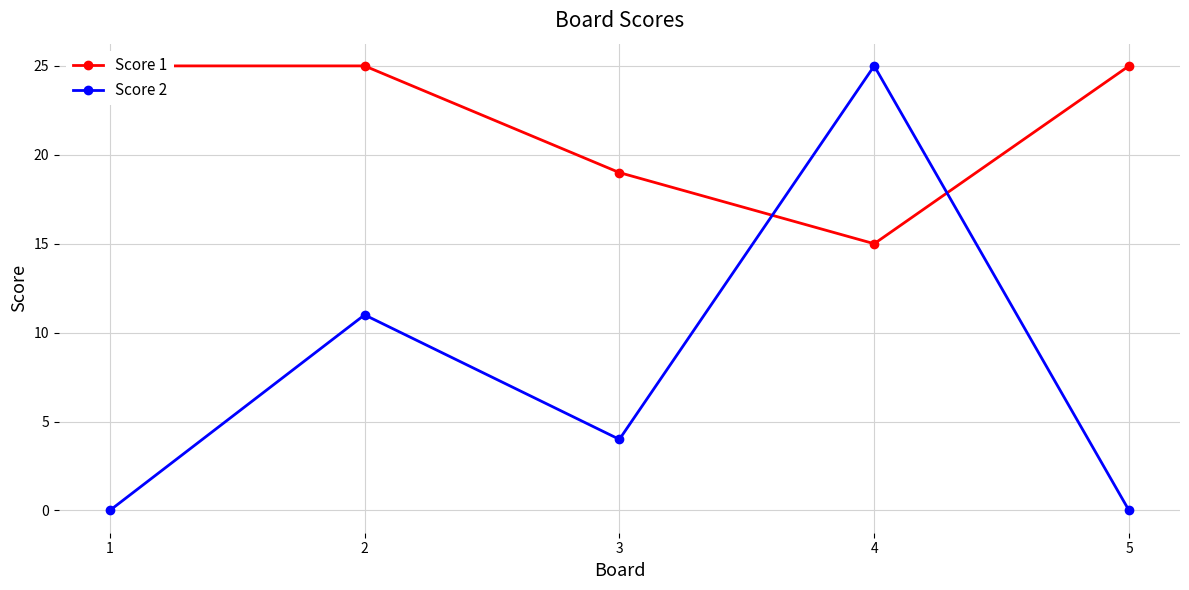

True or false: Score 2 and Score 1 intersect in this chart.

True